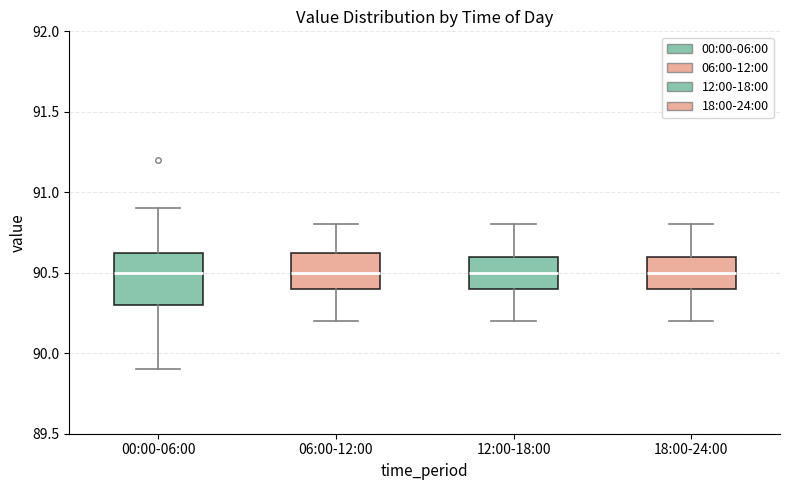

Which box is the tallest, from its lower edge to its upper edge?

00:00-06:00